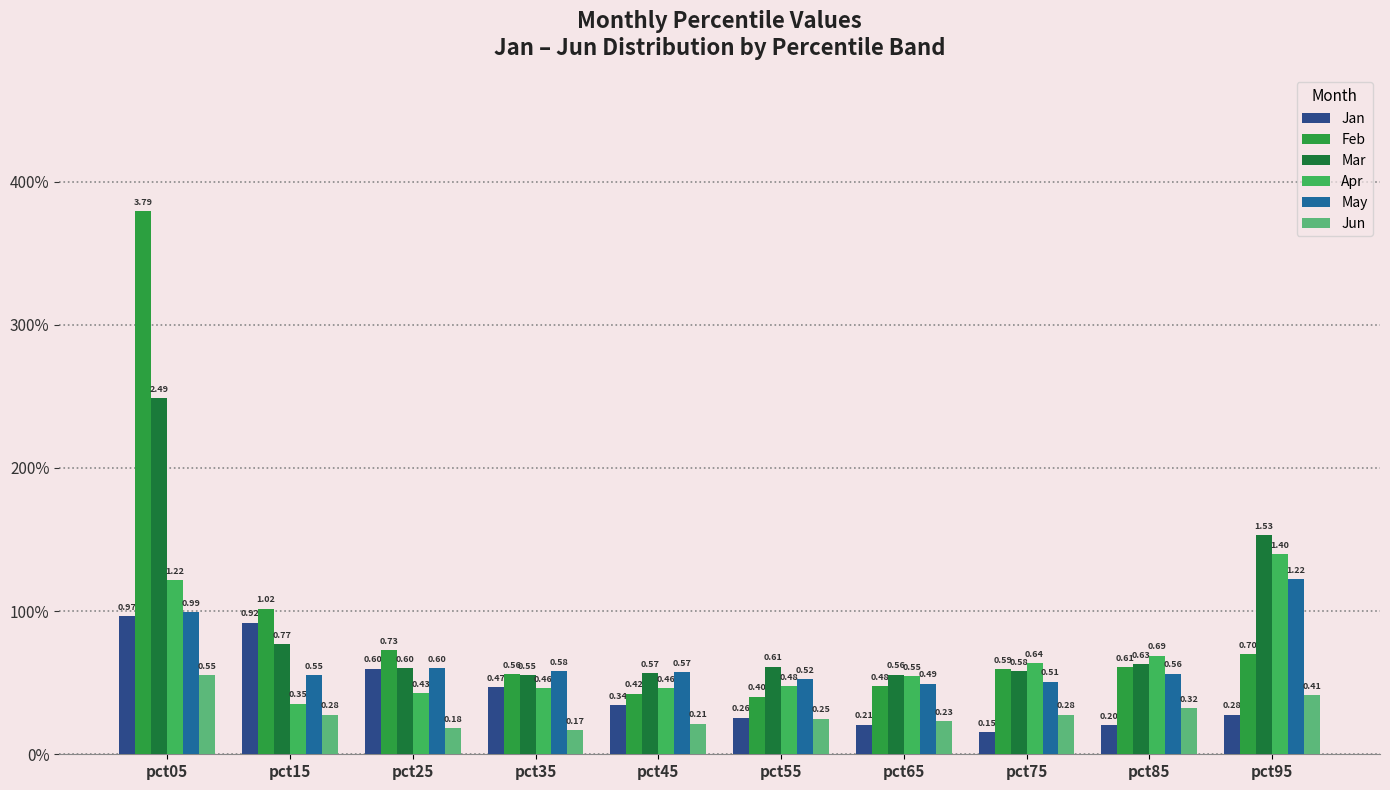

Reading left to right, what are all the values shown in this chart?

Jan: 1.0	0.9	0.6	0.5	0.3	0.3	0.2	0.2	0.2	0.3
Feb: 3.8	1.0	0.7	0.6	0.4	0.4	0.5	0.6	0.6	0.7
Mar: 2.5	0.8	0.6	0.6	0.6	0.6	0.6	0.6	0.6	1.5
Apr: 1.2	0.4	0.4	0.5	0.5	0.5	0.5	0.6	0.7	1.4
May: 1.0	0.6	0.6	0.6	0.6	0.5	0.5	0.5	0.6	1.2
Jun: 0.6	0.3	0.2	0.2	0.2	0.2	0.2	0.3	0.3	0.4